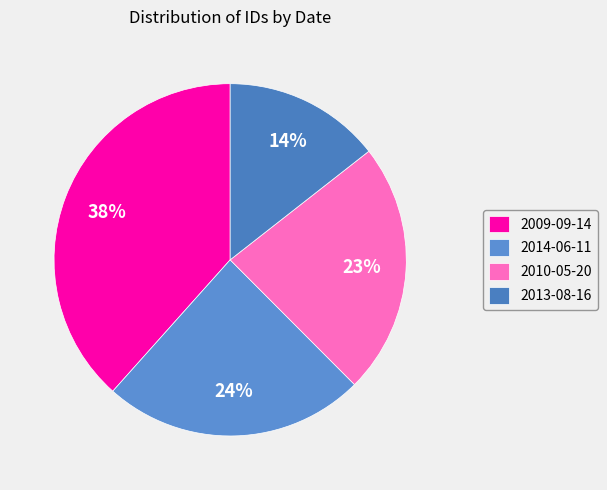

Count the number of slices in the pie.

4